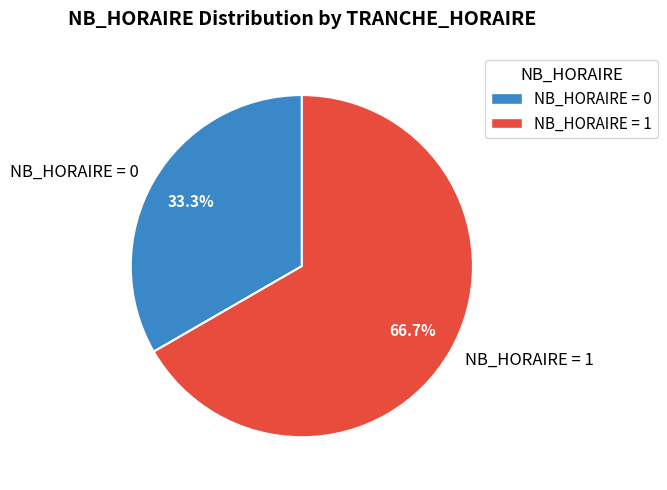

Is the sum of NB_HORAIRE = 0 and NB_HORAIRE = 1 greater than half?

Yes